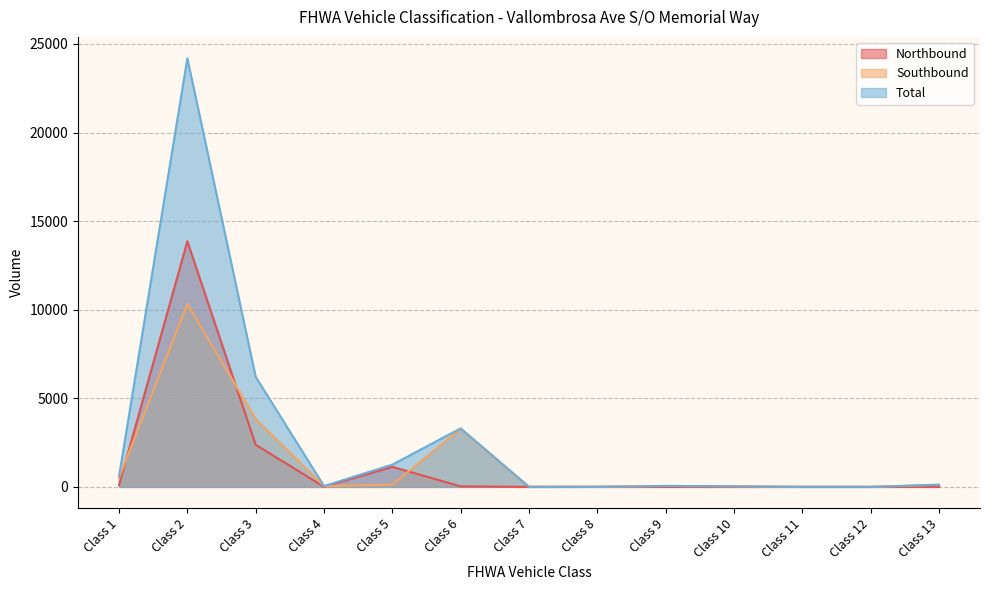

Rank the series at Class 13 from lowest to highest value.

Northbound, Southbound, Total